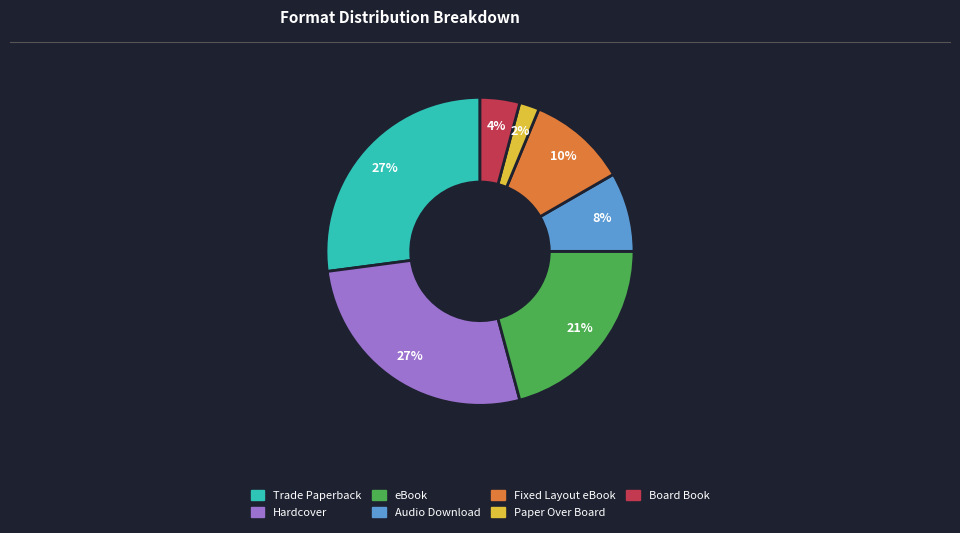

How many segments does this pie chart have?

7